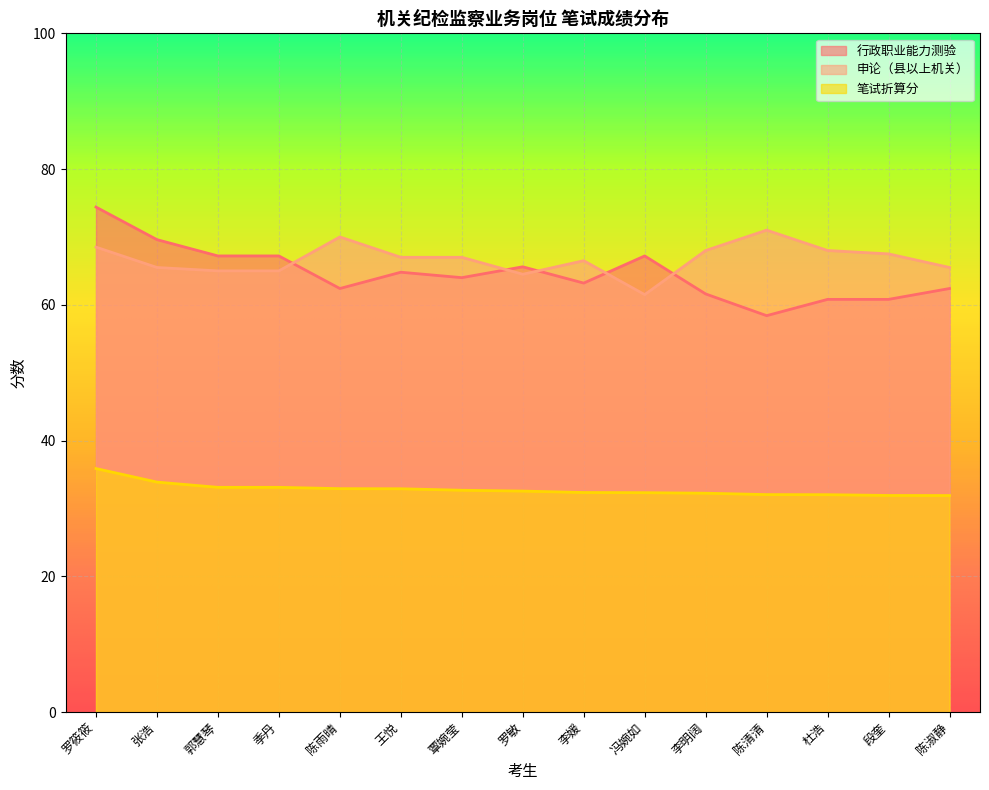

Which series has the largest total across all categories?

申论（县以上机关）